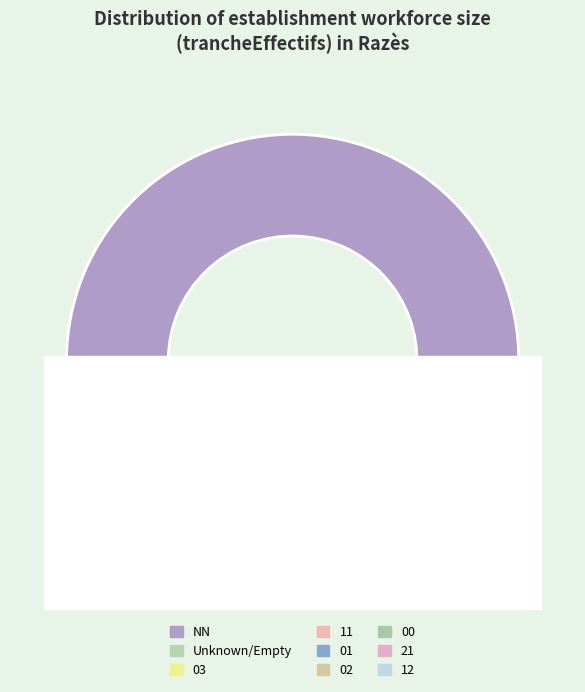

Approximately how many times larger is the value at NN compared to 02?

25.7